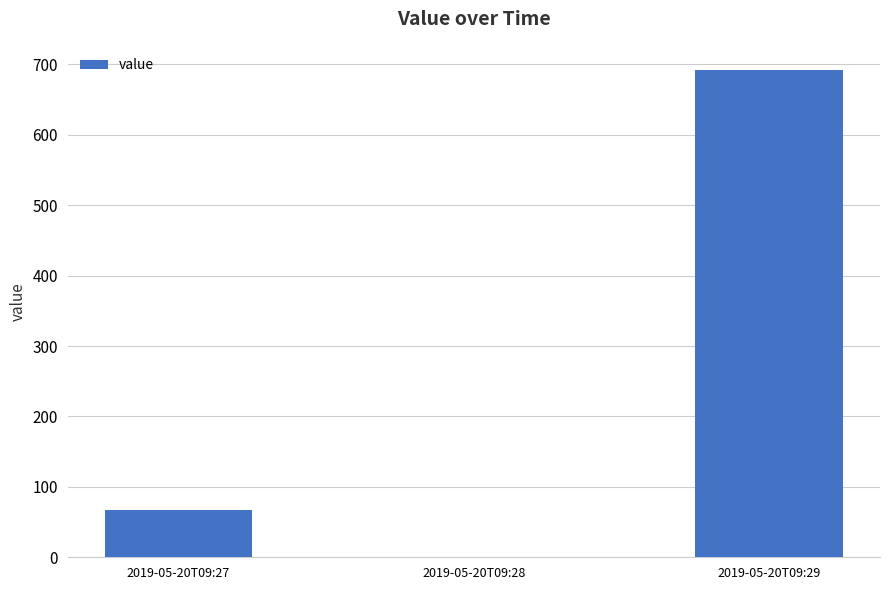

Count the number of data series in this chart.

1